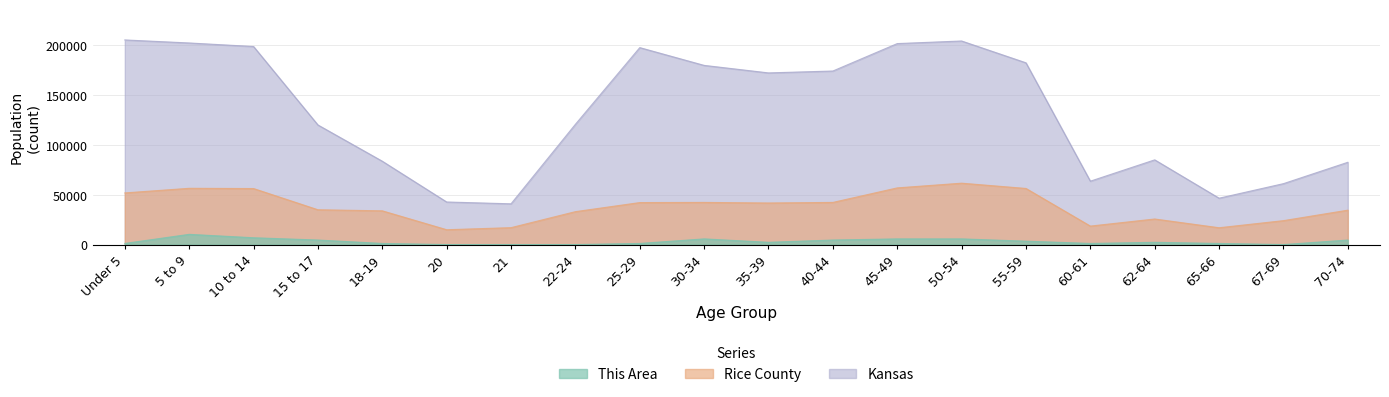

List the series in order of their overall mean, lowest first.

This Area, Rice County, Kansas